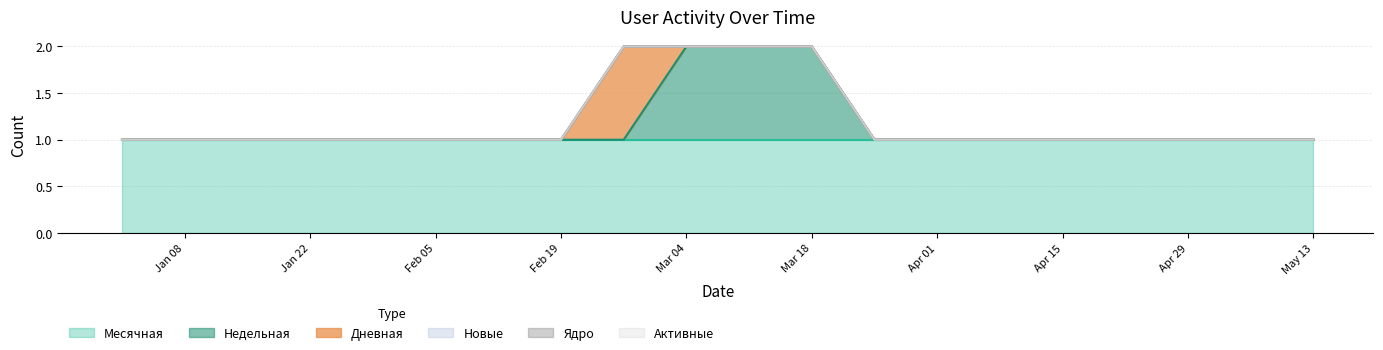

Which series has the largest total across all categories?

Месячная